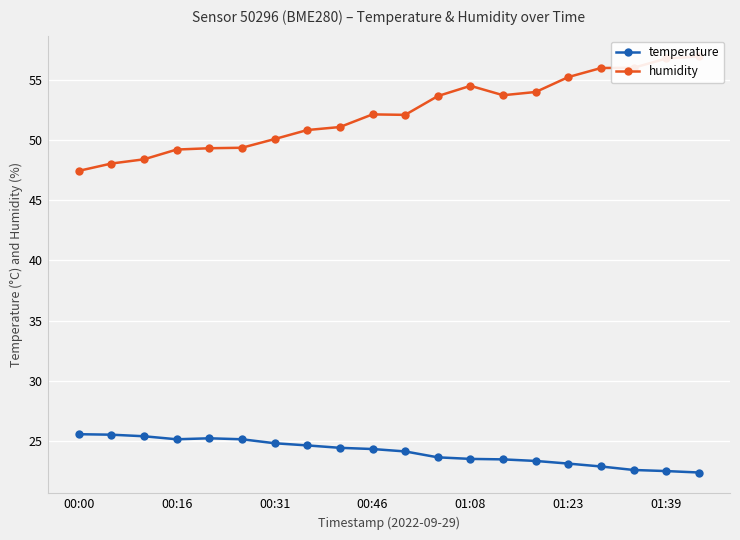

What is the approximate value of temperature at 01:08?

23.5